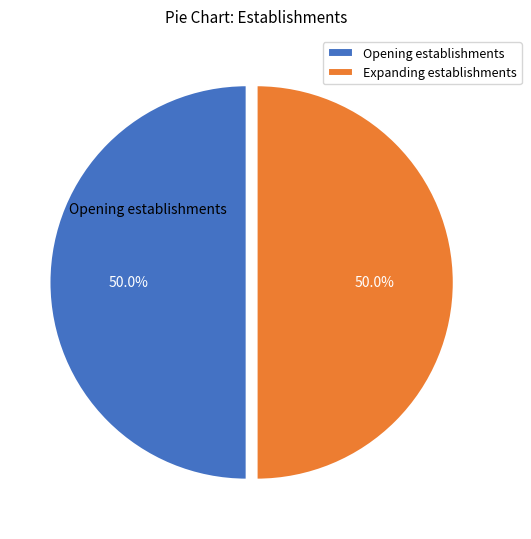

Count the number of slices in the pie.

2